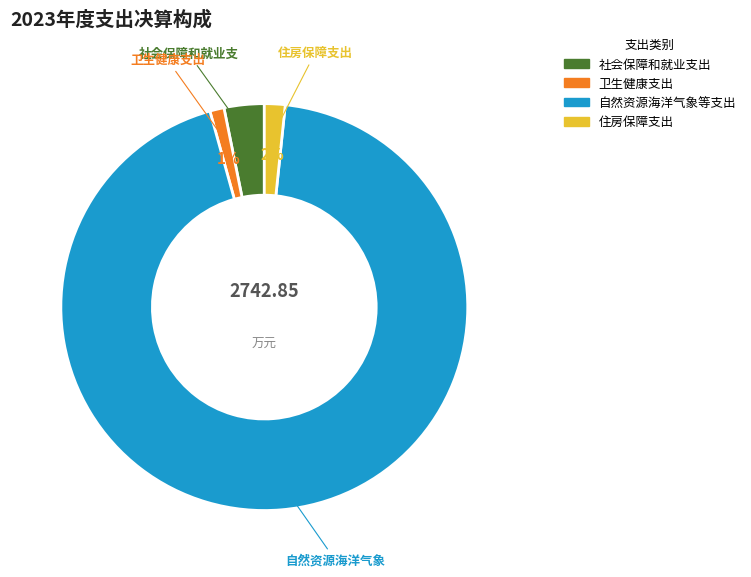

To the nearest percent, what is the difference between the 卫生健康支出 and 自然资源海洋气象等支出 slice percentages?

93%